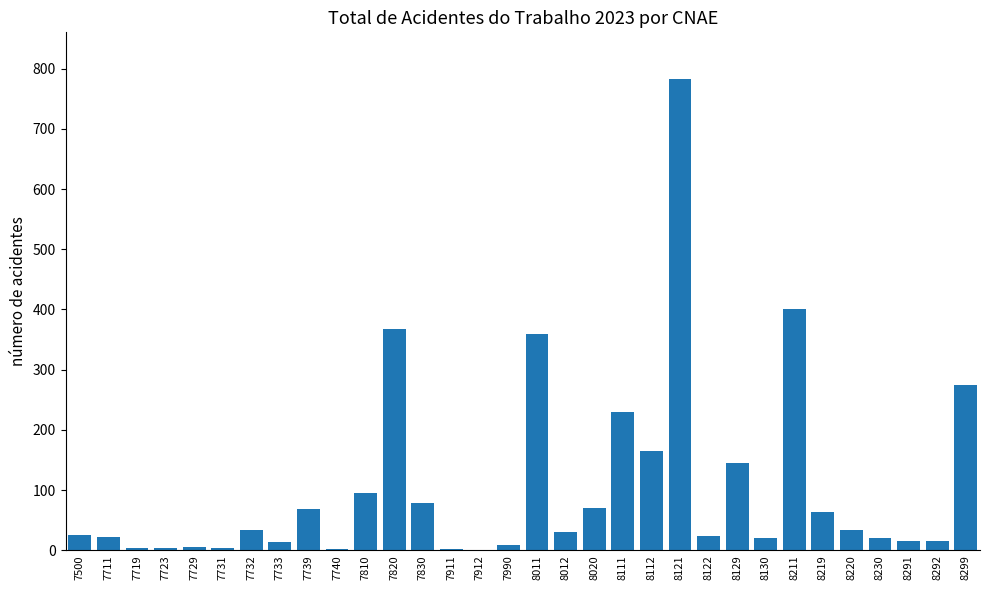

At which label does the data first exceed 30?

7732